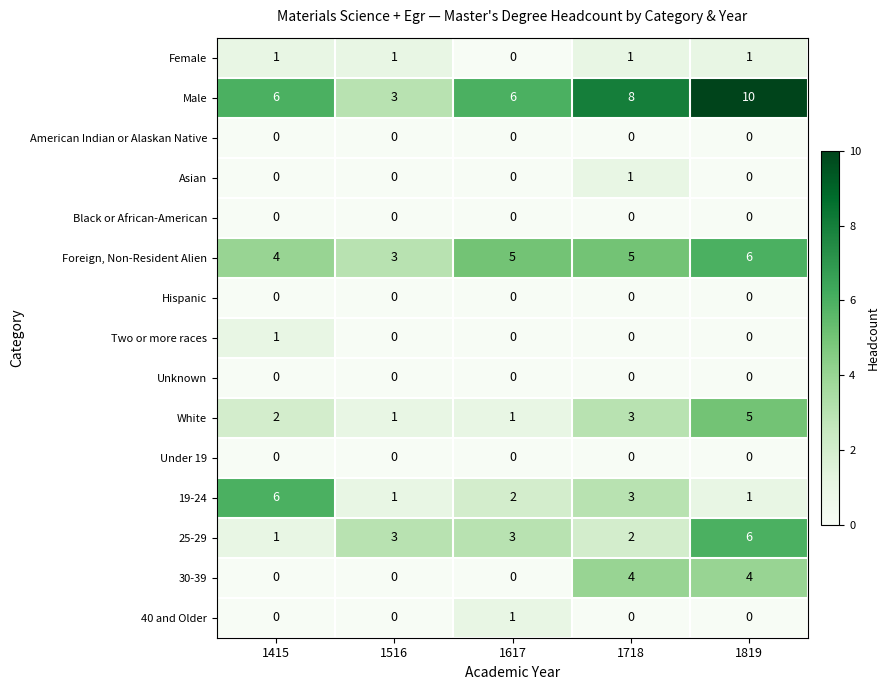

The 30-39 series shows -1 at 1617. True or false?

False